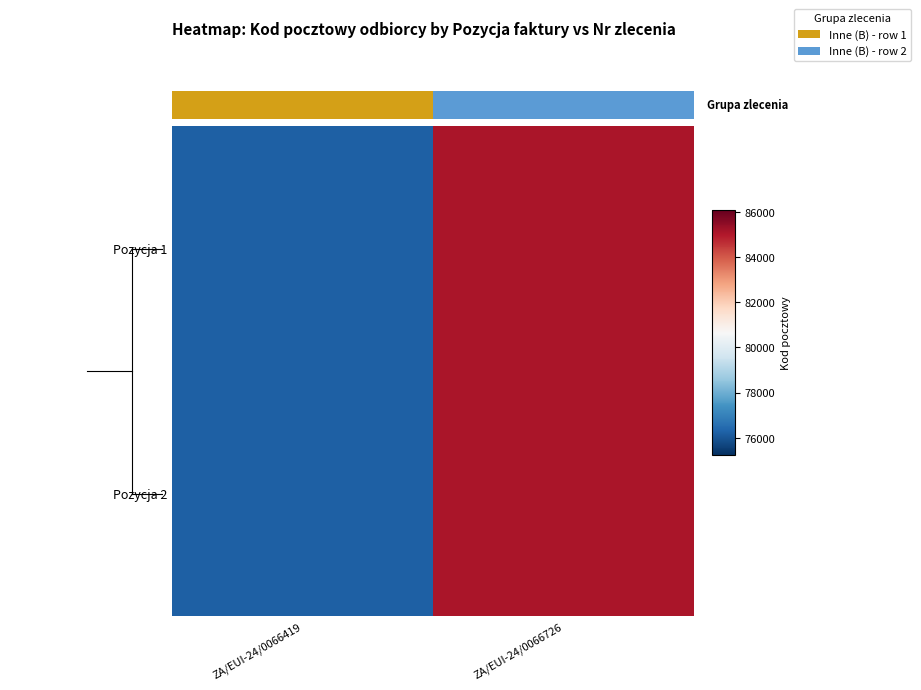

Which series has the largest range (max minus min)?

Pozycja 1